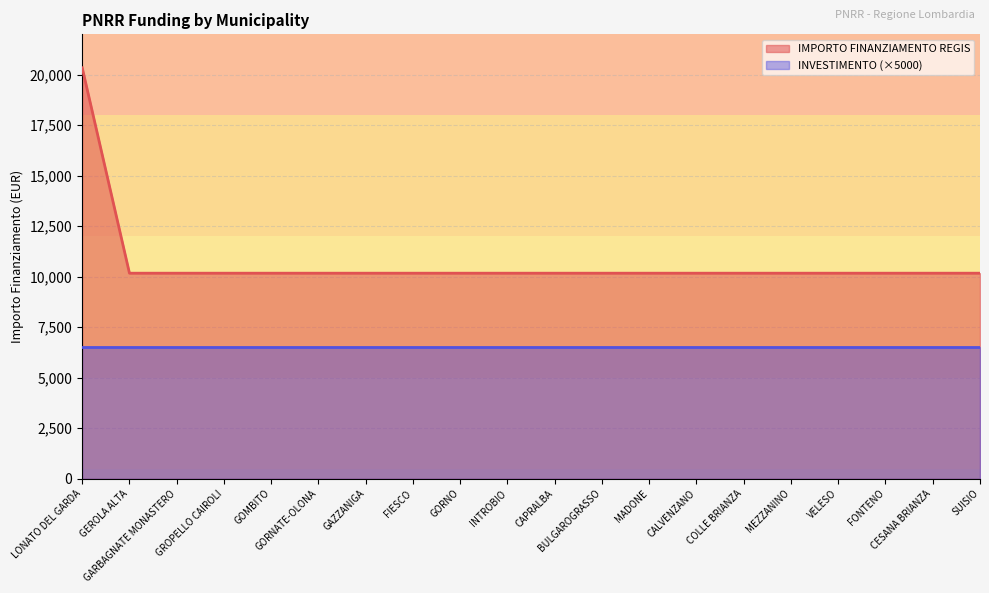

True or false: the data shows 14352 at GORNATE-OLONA.

False